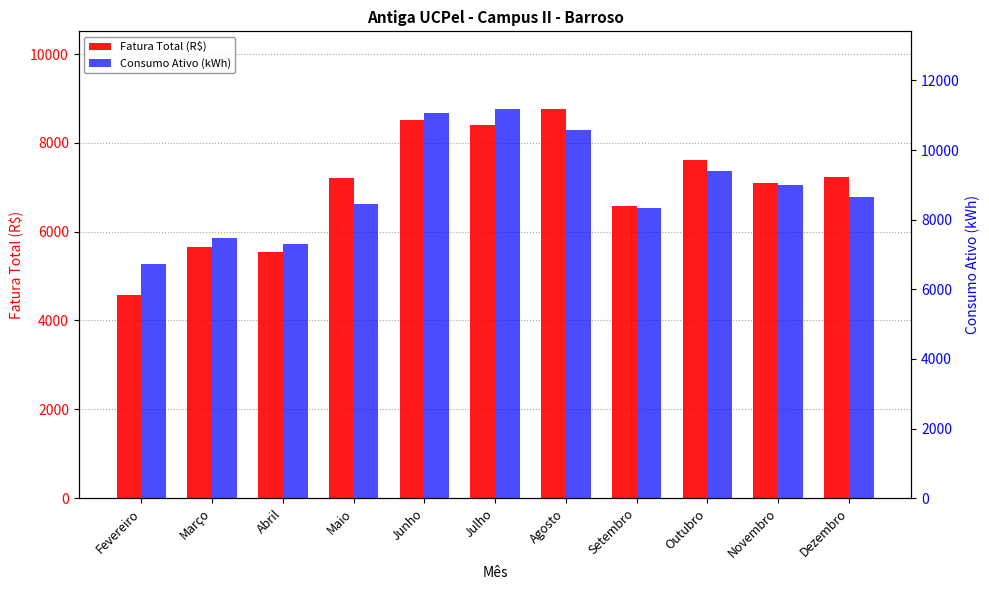

Is it true that Consumo Ativo (kWh) equals 12585.1 at Abril?

False